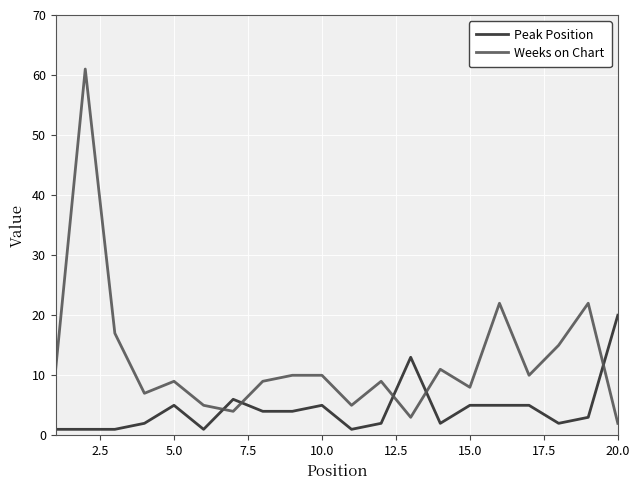

What are all the series names shown in the legend?

Peak Position, Weeks on Chart